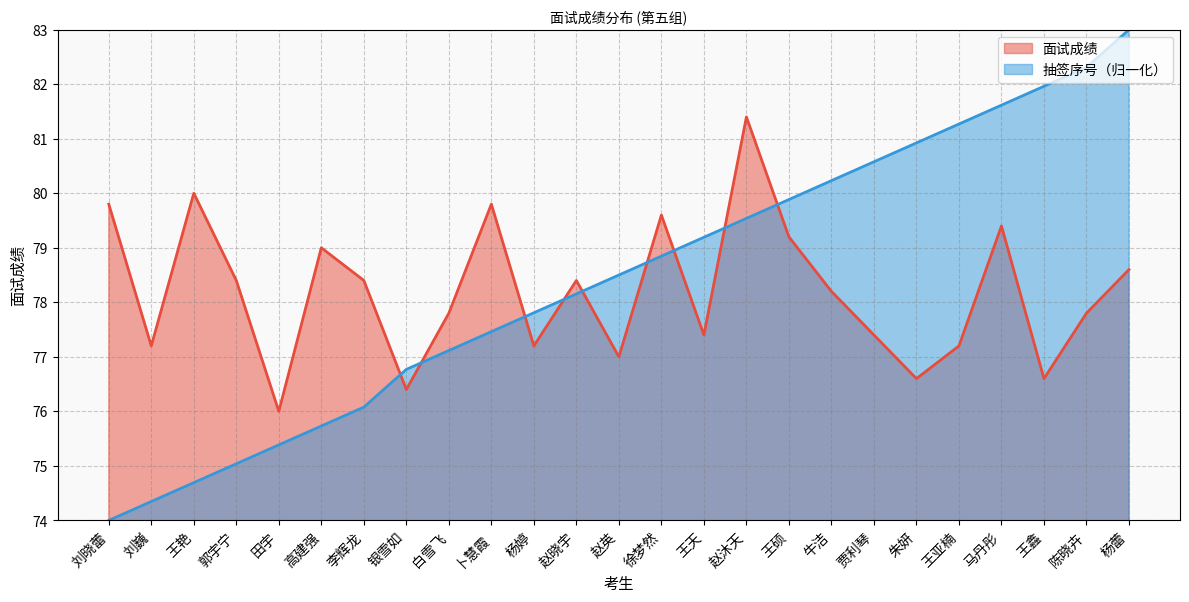

Between which two adjacent categories do 序号 and 面试成绩 first intersect?

李辉龙 and 银雪如